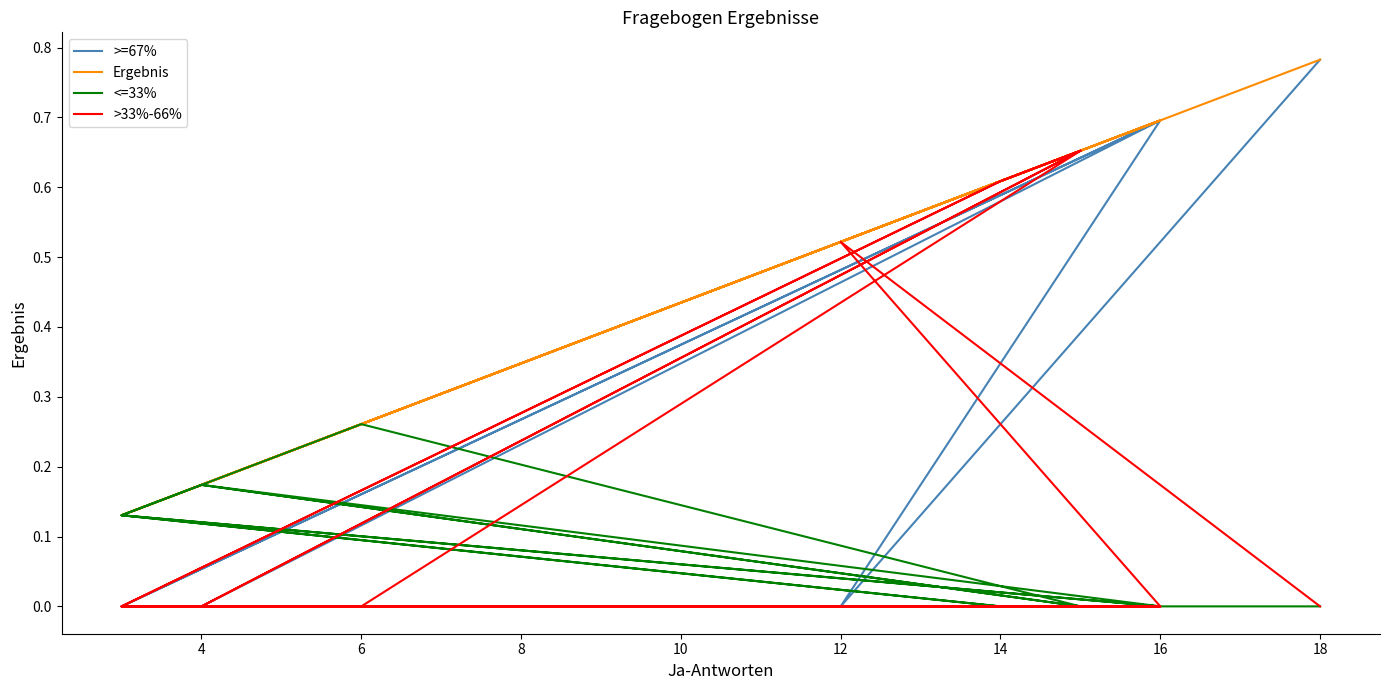

After their last crossing, which series has the higher values: >=67% or >33%-66%?

>=67%